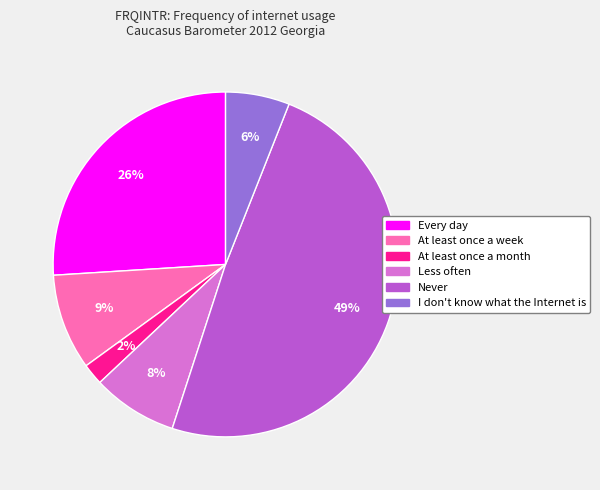

Is there a majority slice in this chart?

No